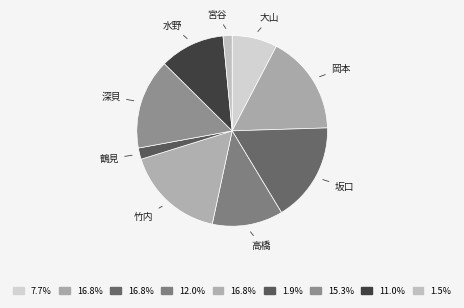

How many slices are in this pie chart?

9